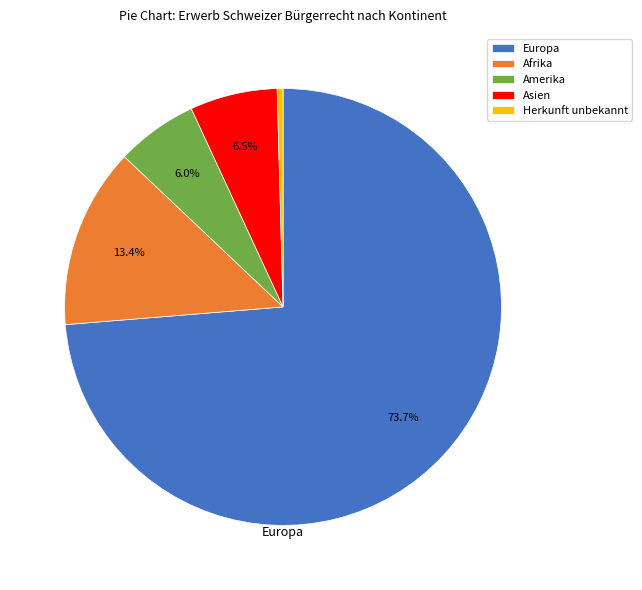

Is there a majority slice in this chart?

Yes